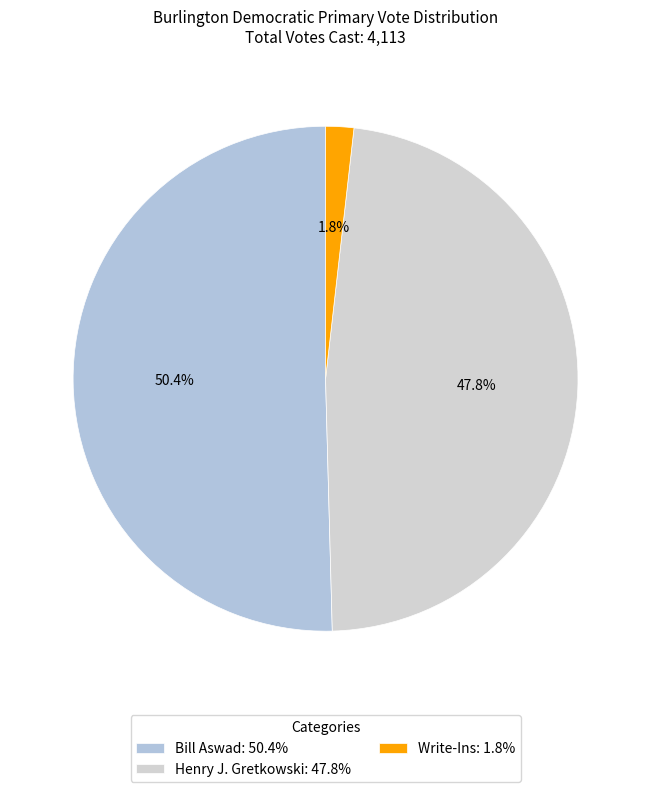

What is the smallest slice in the pie chart?

Write-Ins